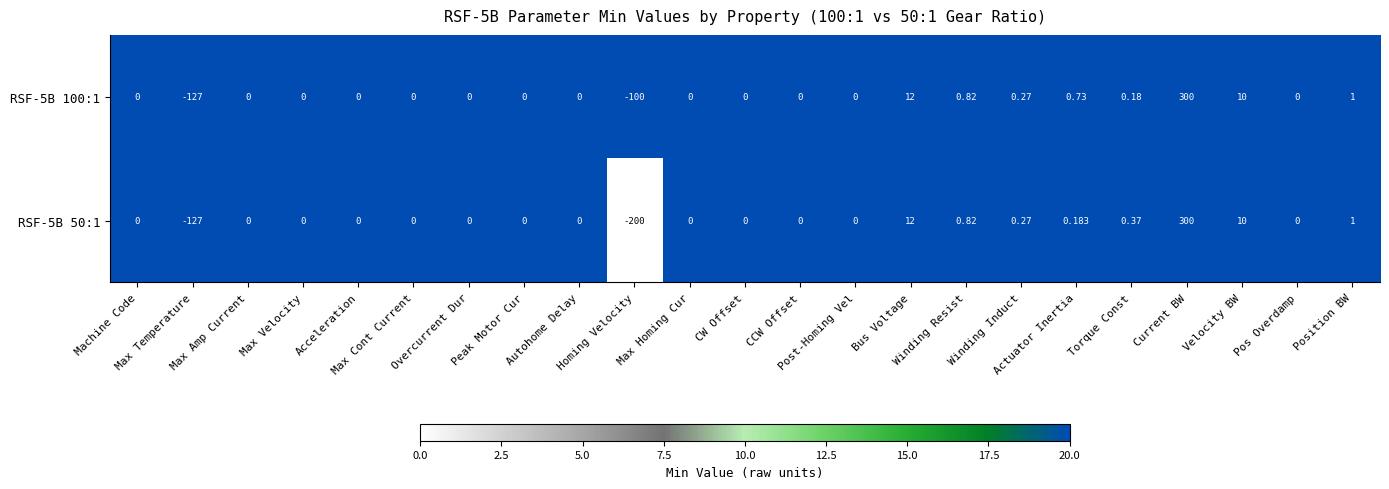

At which category does the chart reach its minimum across all series?

Homing Velocity